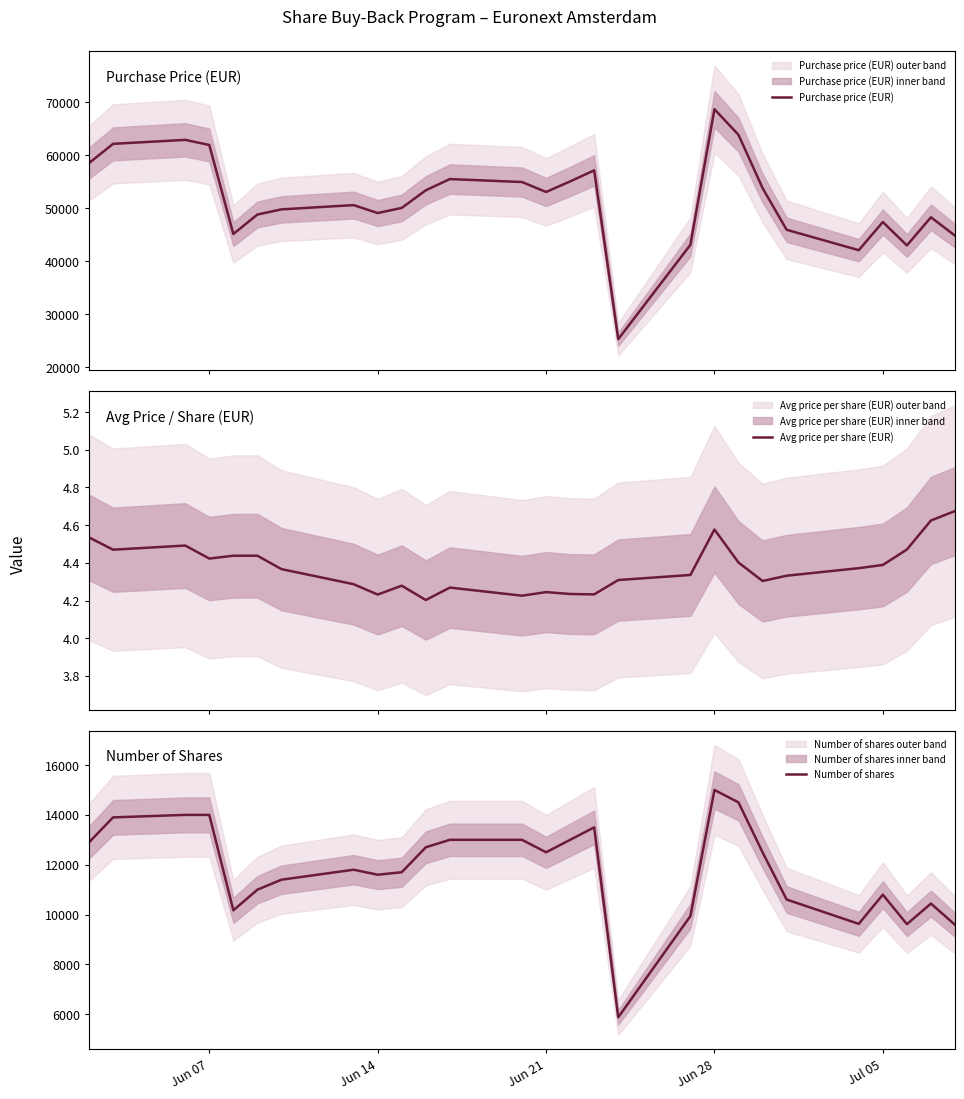

What is the difference between the second highest and second lowest values in the Purchase price (EUR) series?

21734.1